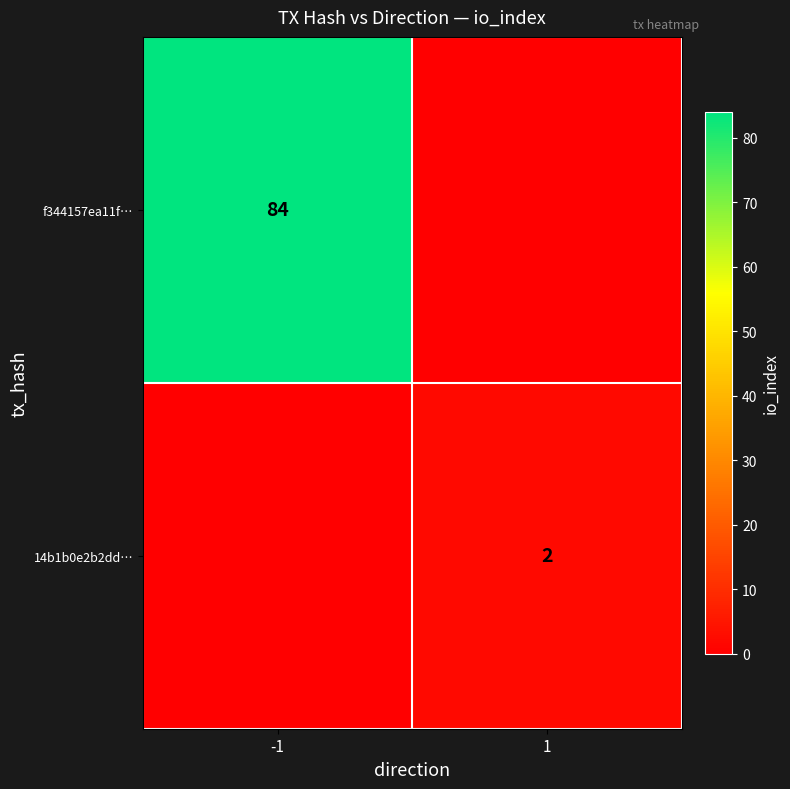

Between -1 and 1, which is larger?

-1